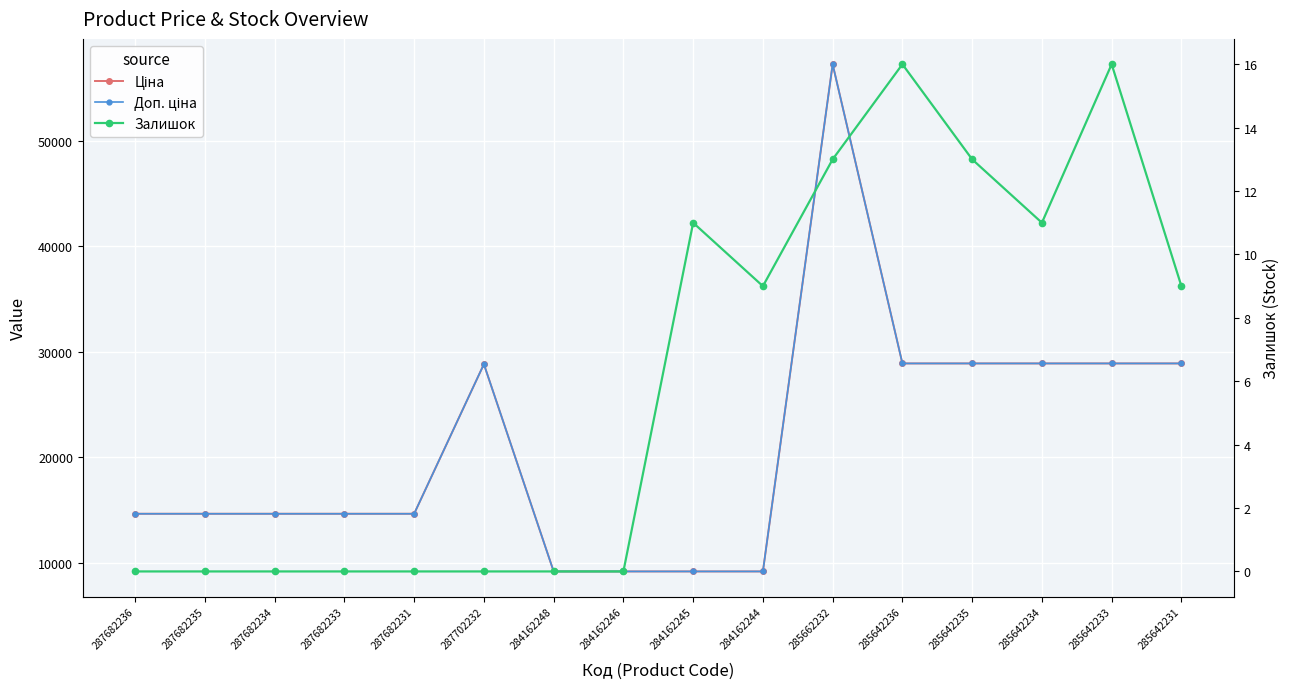

What is the average value of the Залишок series?

6.1